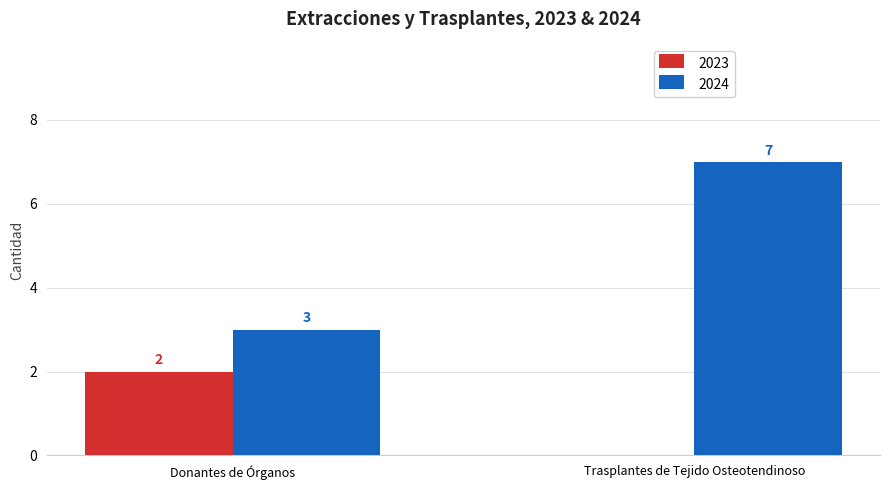

The 2023 series shows 1 at Trasplantes de Tejido Osteotendinoso. True or false?

False